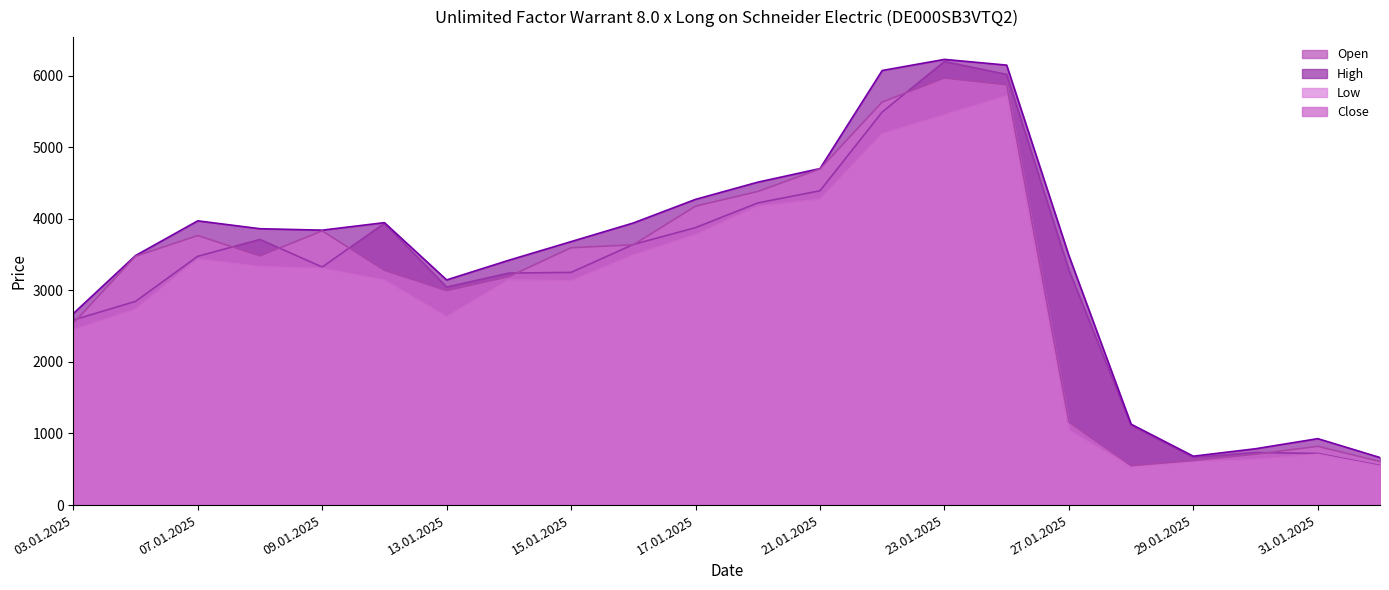

Rank the categories by Close value from highest to lowest.

23.01.2025, 24.01.2025, 22.01.2025, 21.01.2025, 20.01.2025, 17.01.2025, 09.01.2025, 07.01.2025, 16.01.2025, 15.01.2025, 08.01.2025, 06.01.2025, 10.01.2025, 14.01.2025, 13.01.2025, 03.01.2025, 27.01.2025, 31.01.2025, 30.01.2025, 29.01.2025, 03.02.2025, 28.01.2025